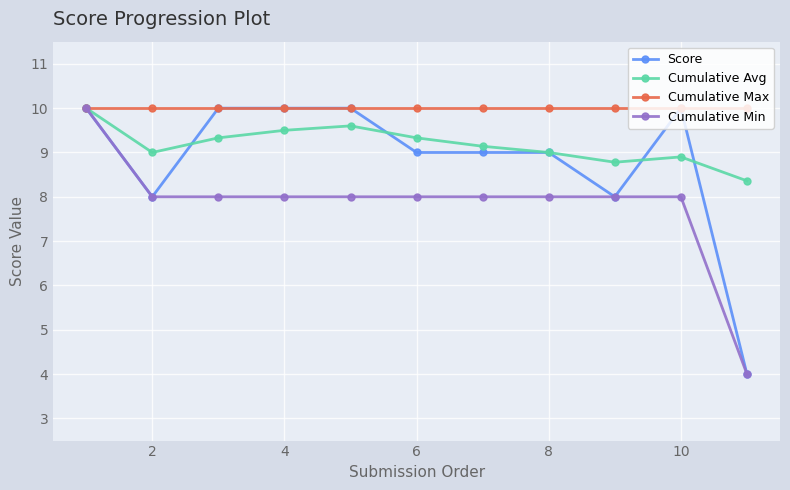

True or false: Cumulative Avg has more than 0 interior local peaks.

True